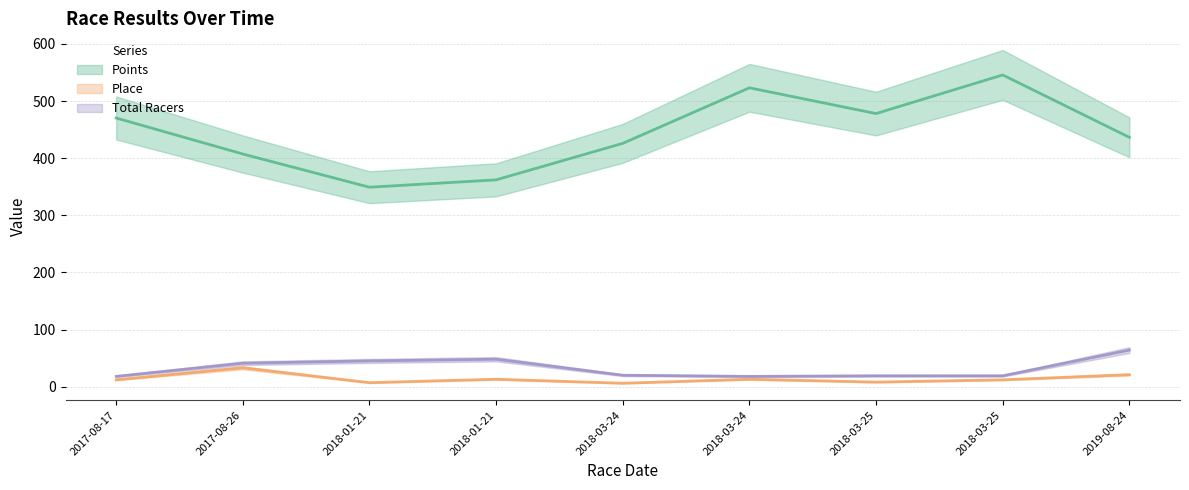

What are all the series names shown in the legend?

Points, Place, Total Racers